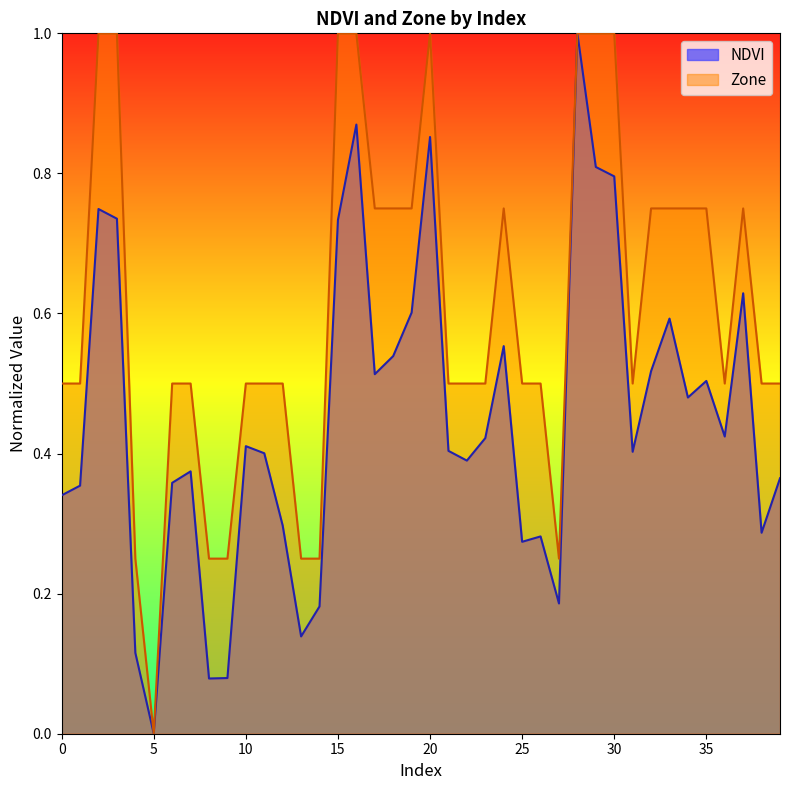

Which series has the largest total across all categories?

Zone